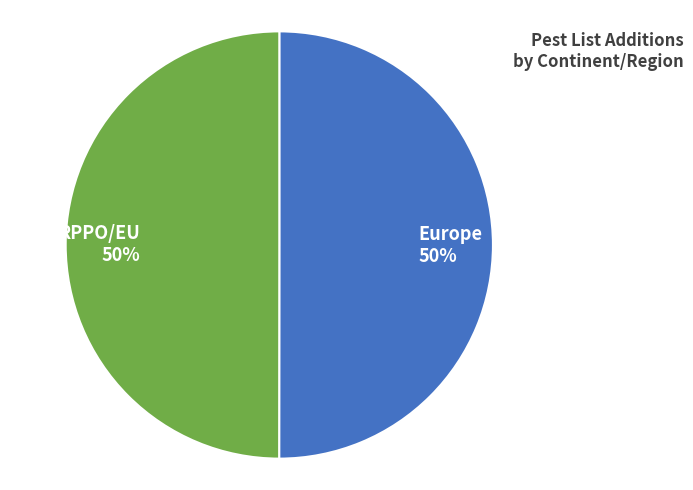

To the nearest percent, what percentage of the pie is Europe?

50%